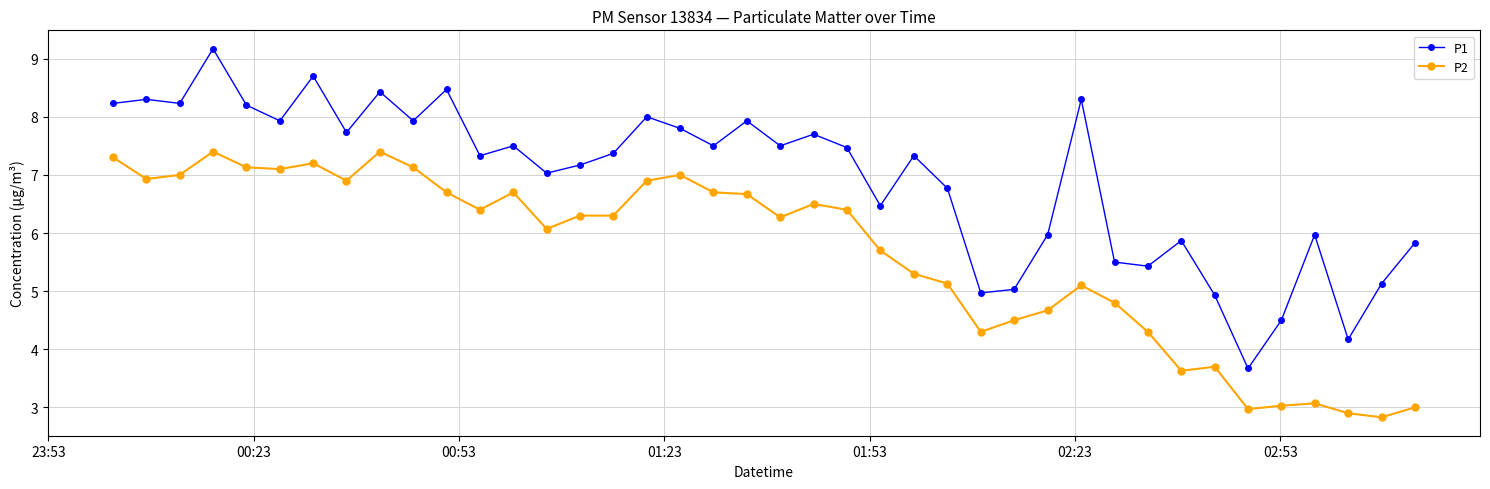

At how many categories does at least one series exceed 4?

39